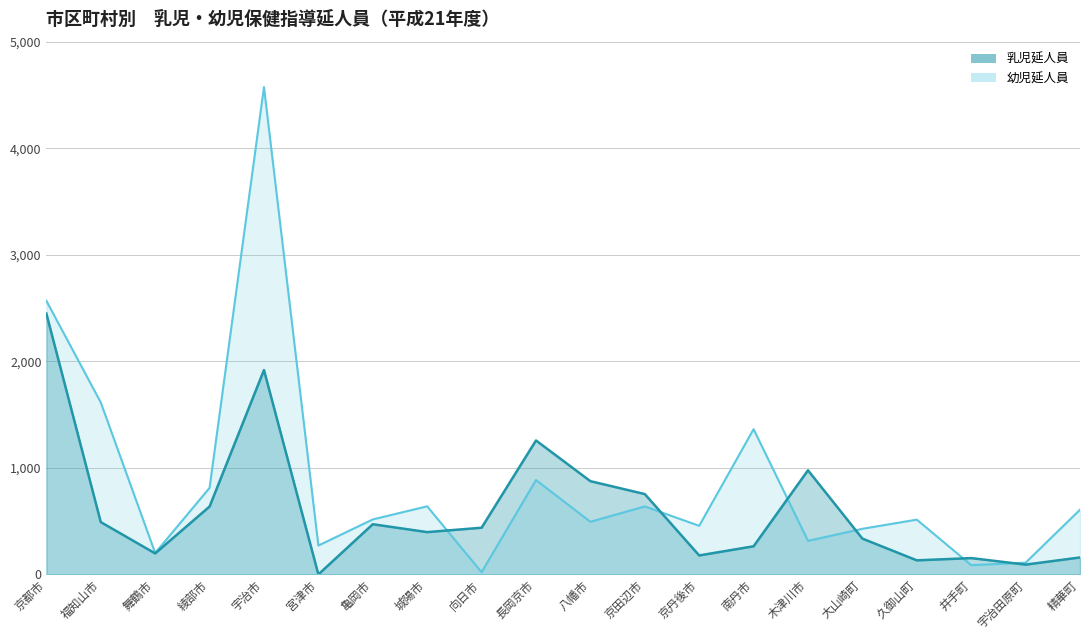

Reading left to right, transcribe all the data shown in this chart.

乳児延人員: 2448	491	197	637	1918	0	471	397	438	1257	875	754	178	264	977	336	132	153	92	159
幼児延人員: 2568	1614	201	812	4574	271	516	639	21	886	494	638	456	1363	315	428	514	87	110	607